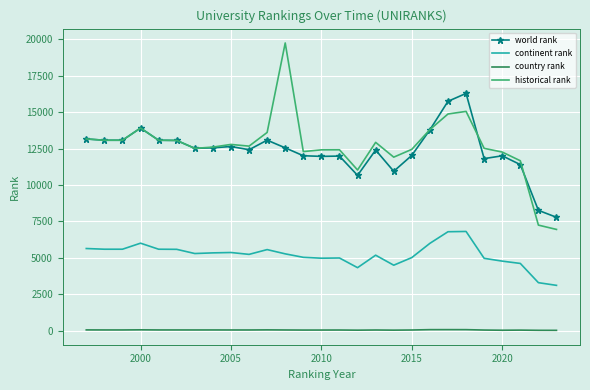

True or false: continent rank has more than 1 interior local peaks.

True